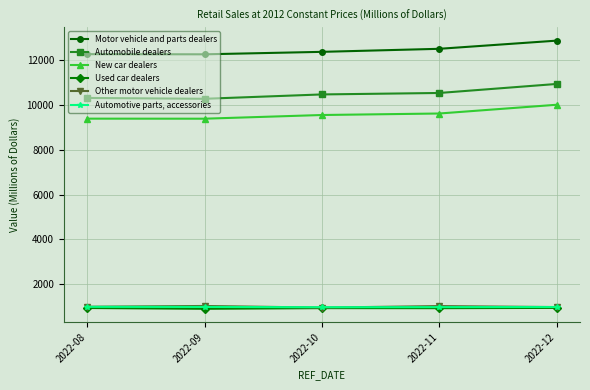

What is the total value across all series at 2022-09?

34818